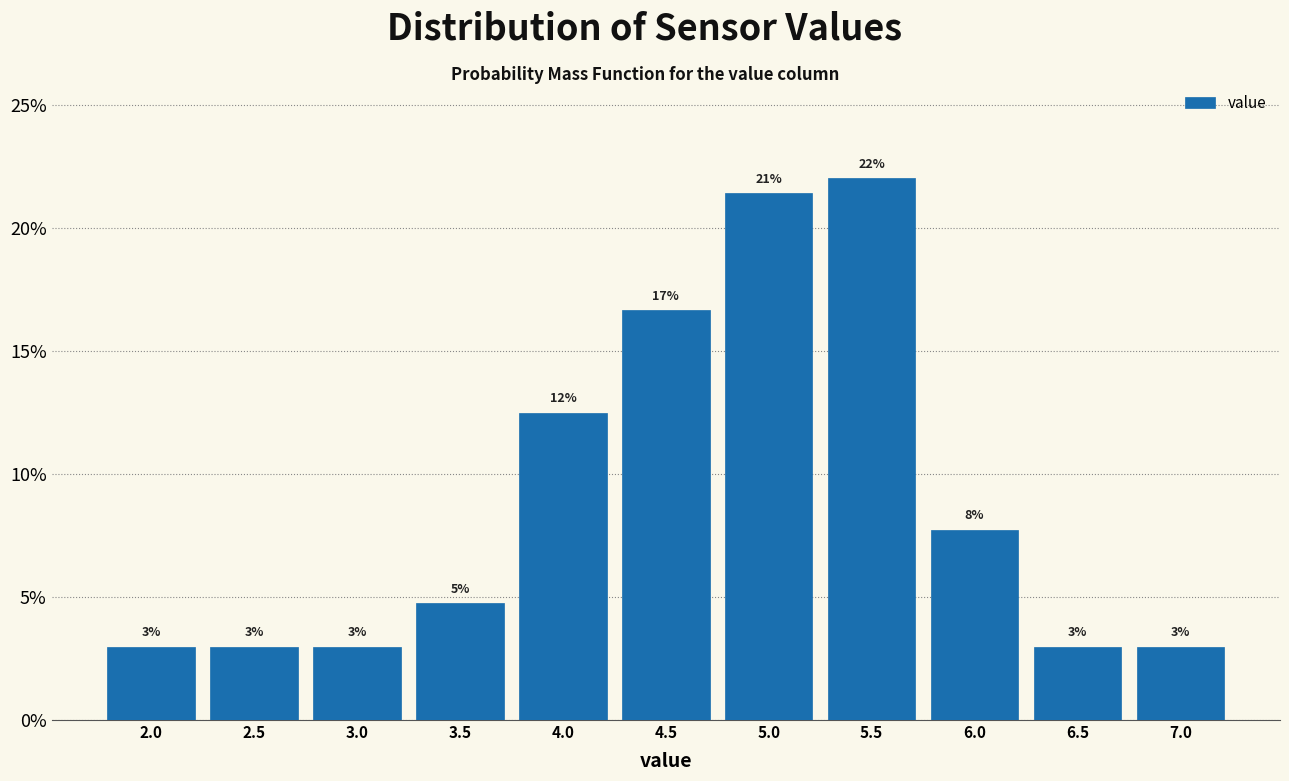

Which range on the x-axis has the tallest bar?

5.3 to 5.8